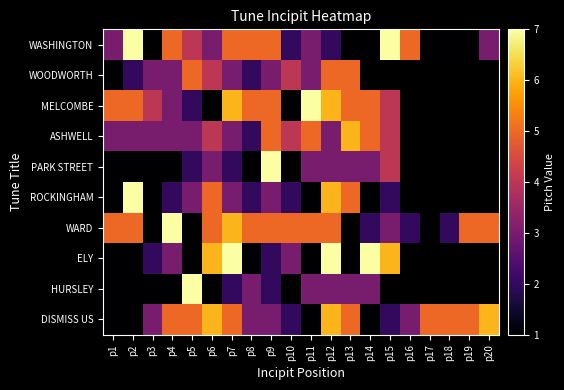

The value of ELY at p14 is 7.0. True or false?

True